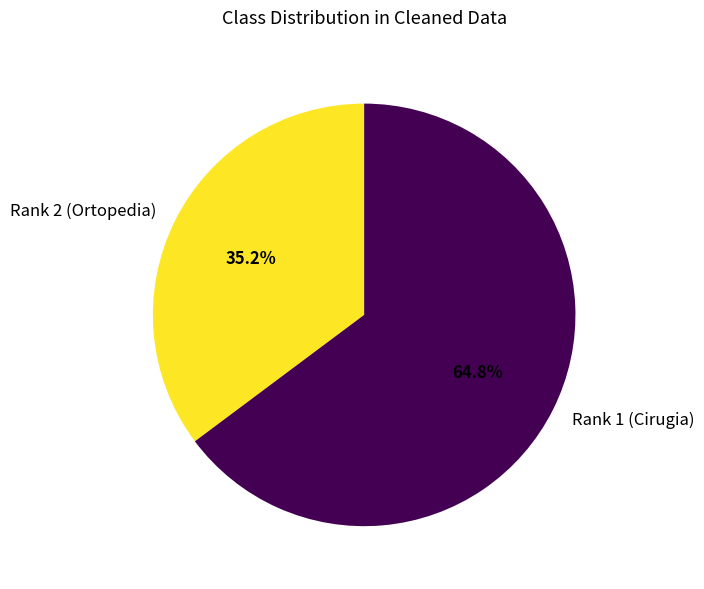

True or false: Rank 2 (Ortopedia) accounts for 43% of the total.

False